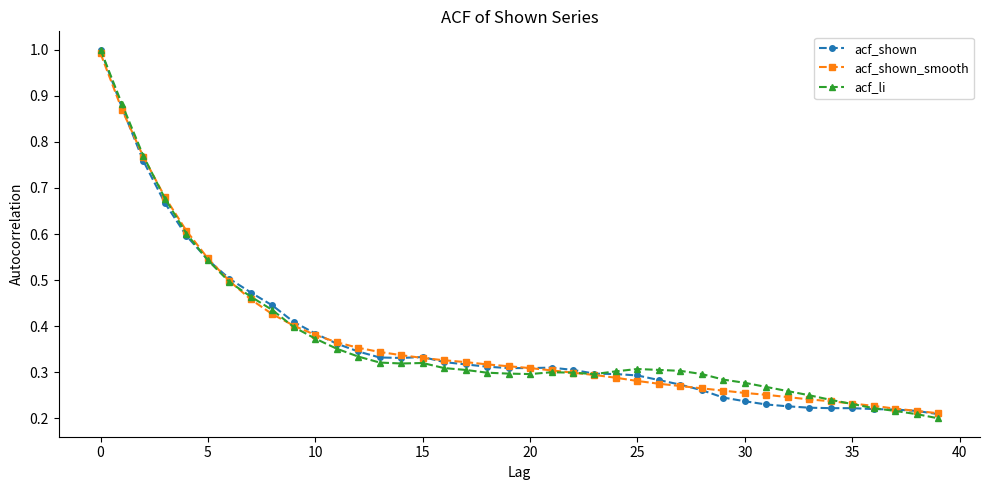

What is the greatest value displayed?

1.0